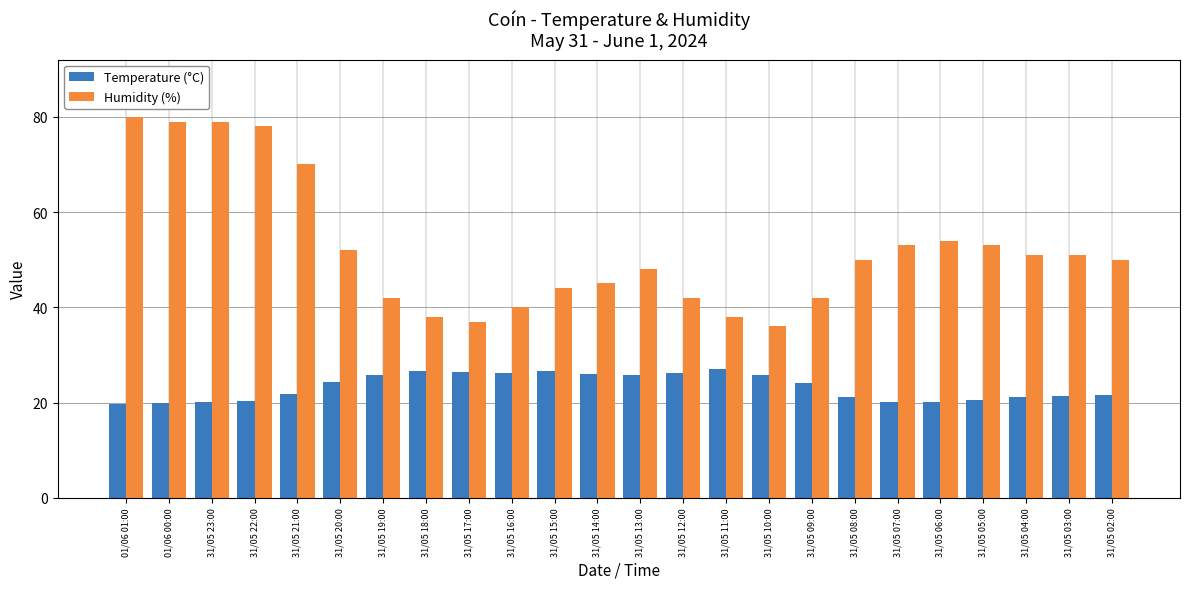

What is the minimum value shown in the chart?

19.8